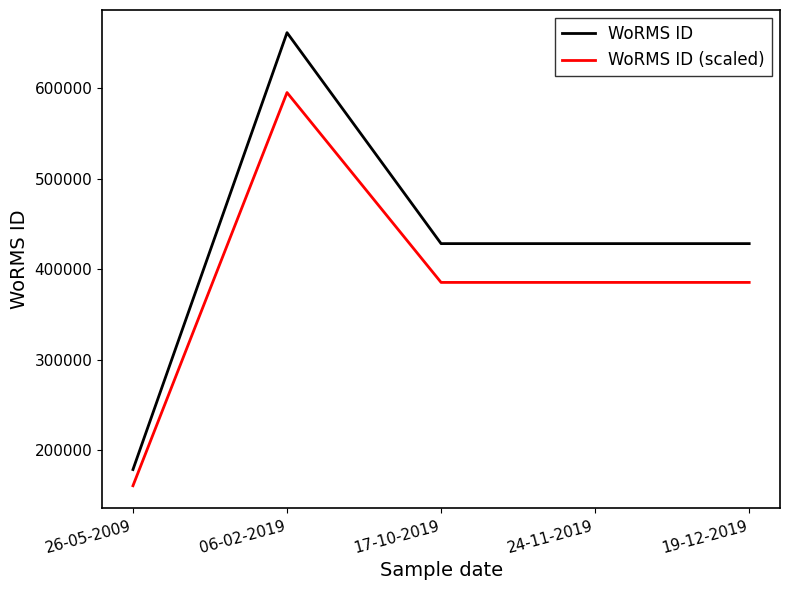

What is the difference between the WoRMS ID values at 26-05-2009 and 17-10-2019?

249550.0